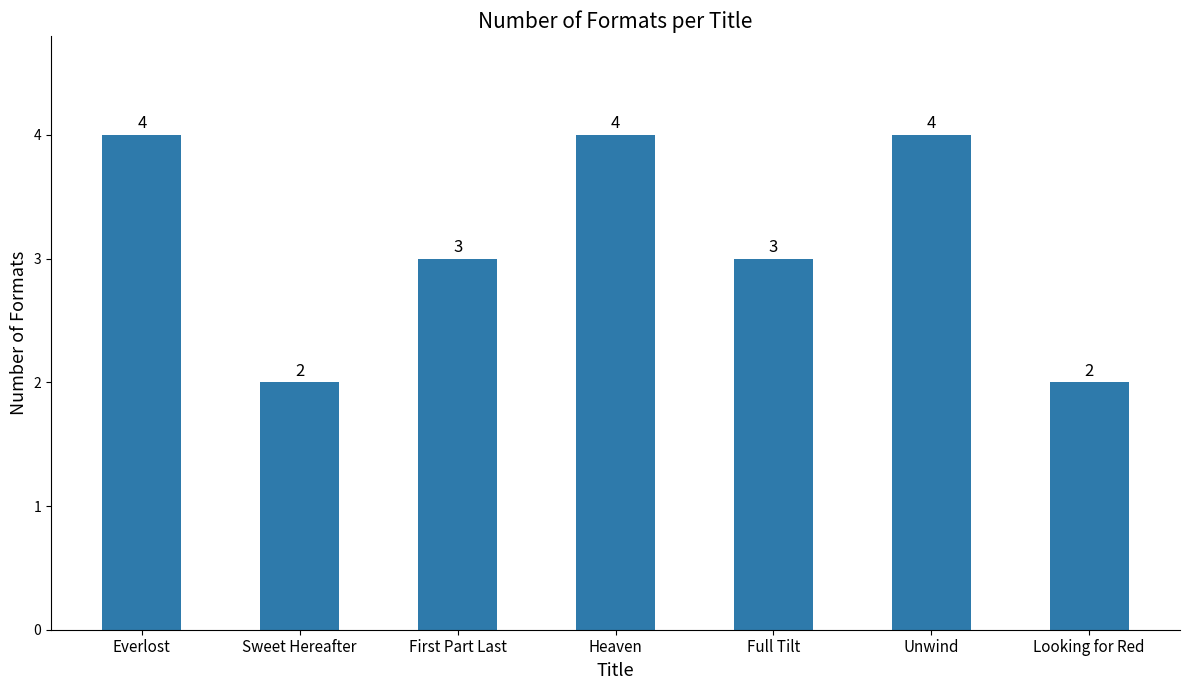

The value at Unwind is 4. True or false?

True